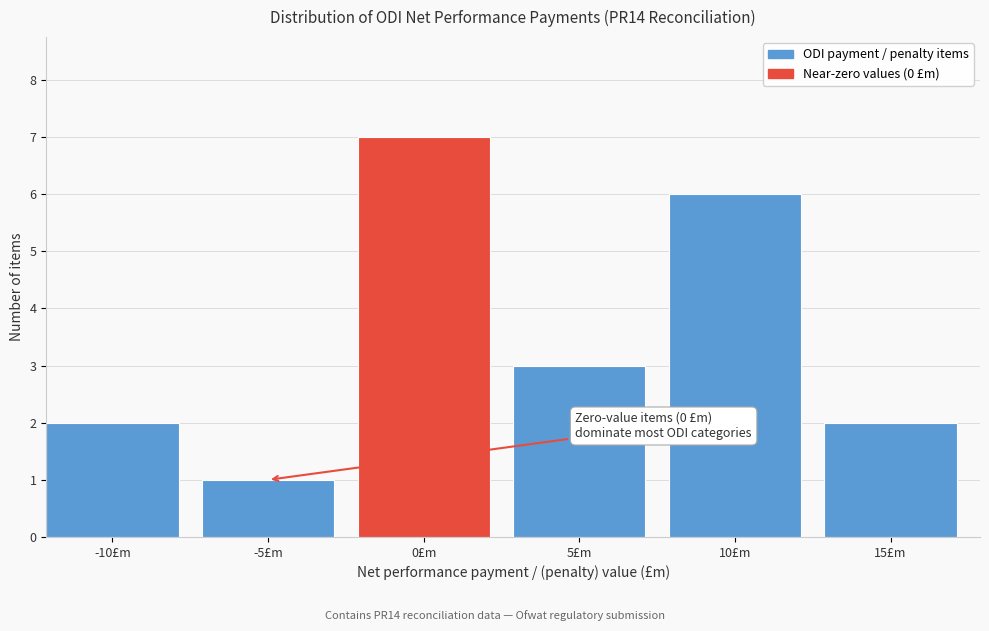

Reading left to right, what are all the values shown in this chart?

2	1	7	3	6	2